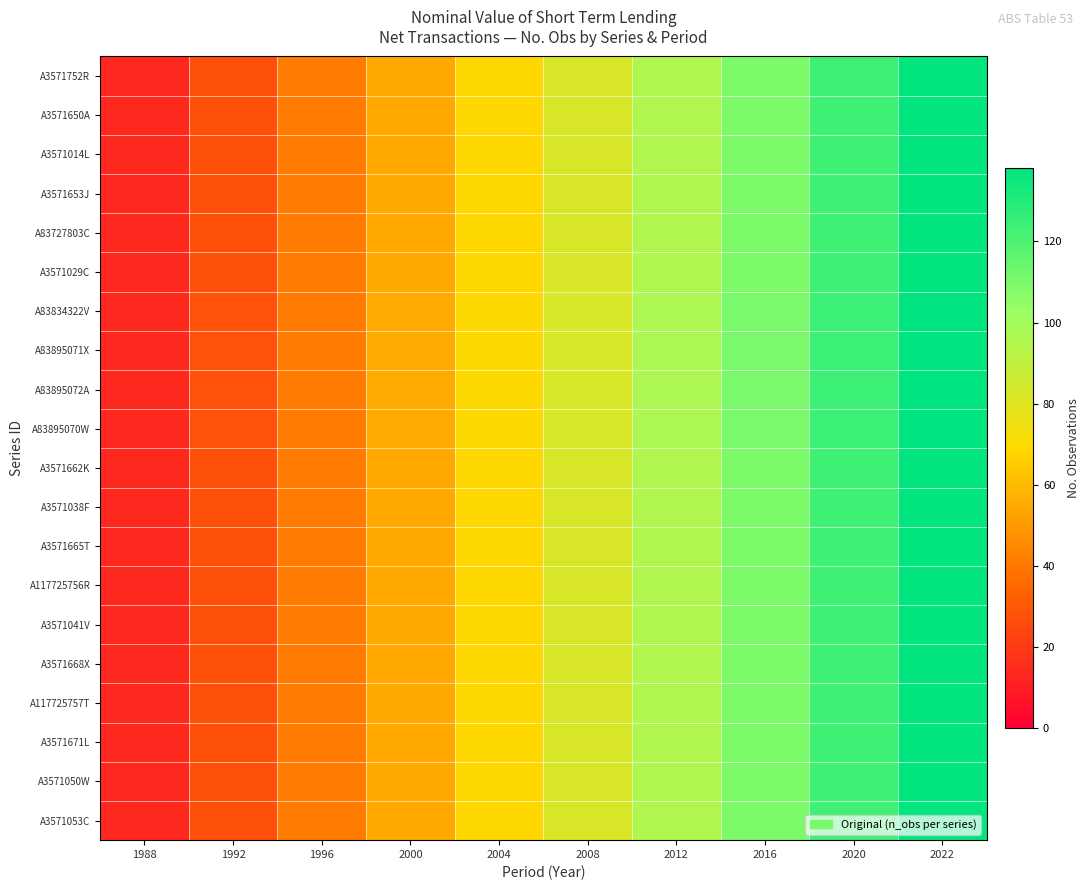

Which has a higher value, 1992 or 1988?

1992